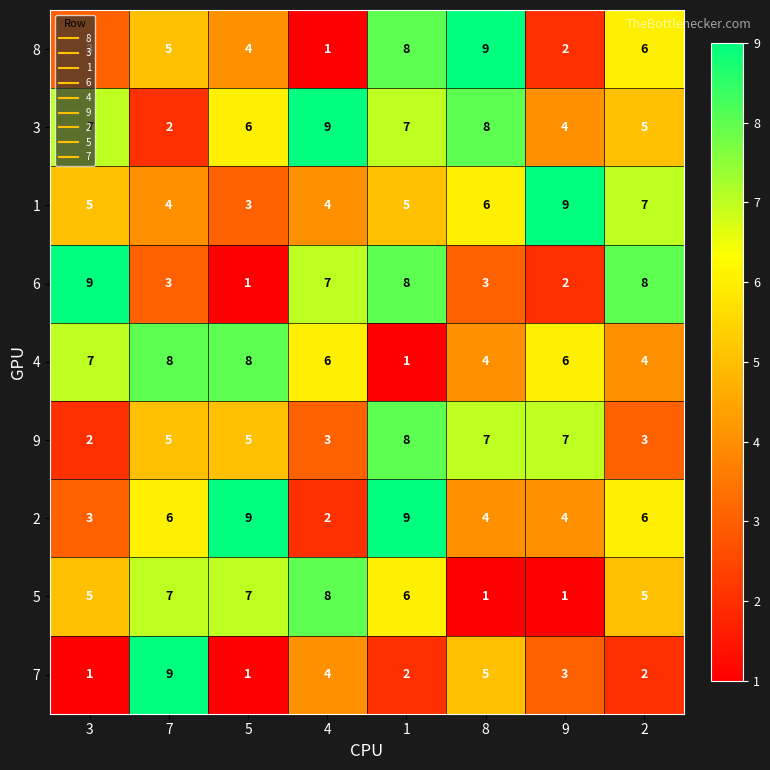

What is the sum of the 3 values at 5 and 3?

13